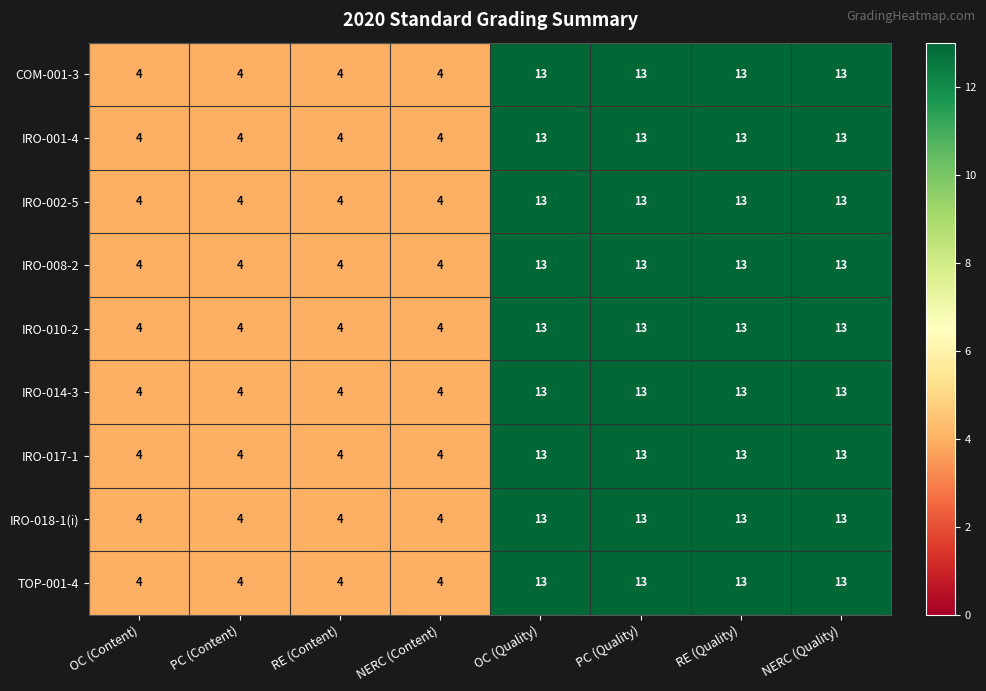

What is the difference between the second highest and minimum values in the IRO-002-5 series?

9